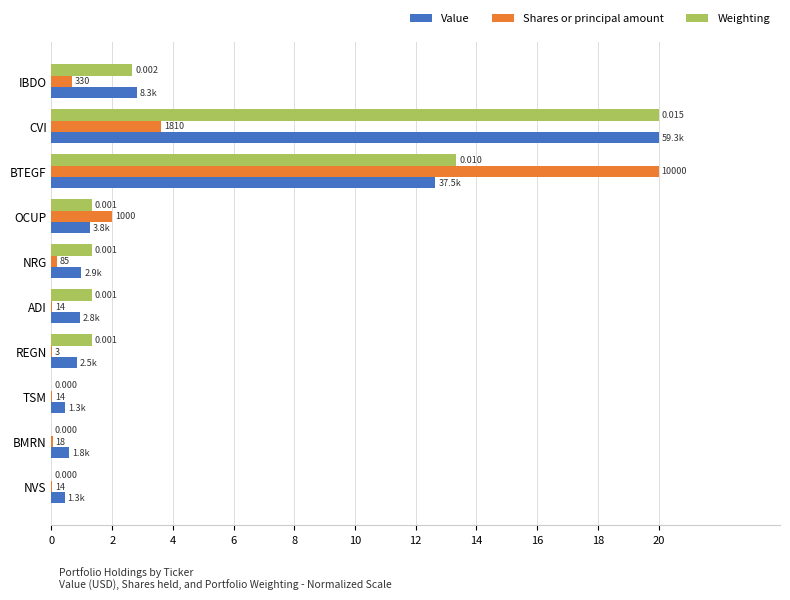

Which series changed the most between TSM and NVS?

Value